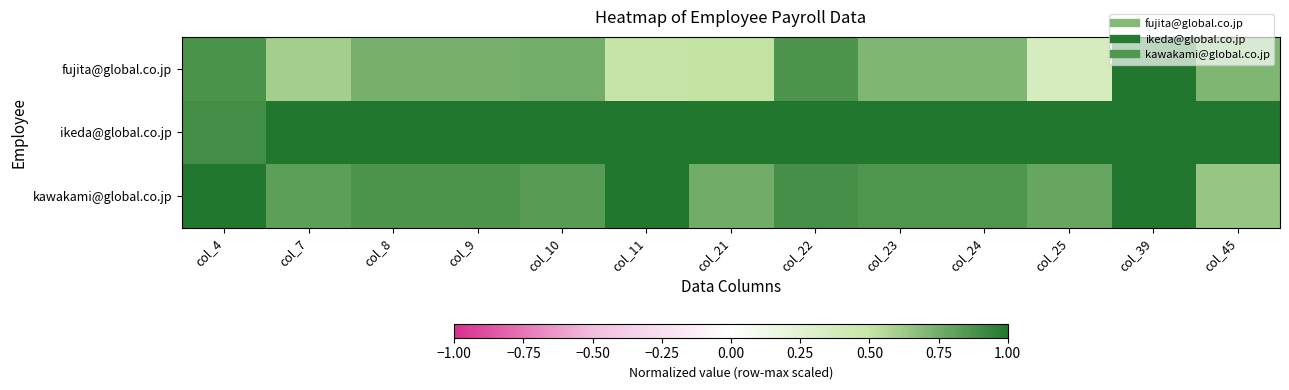

What is the smallest value displayed?

0.4